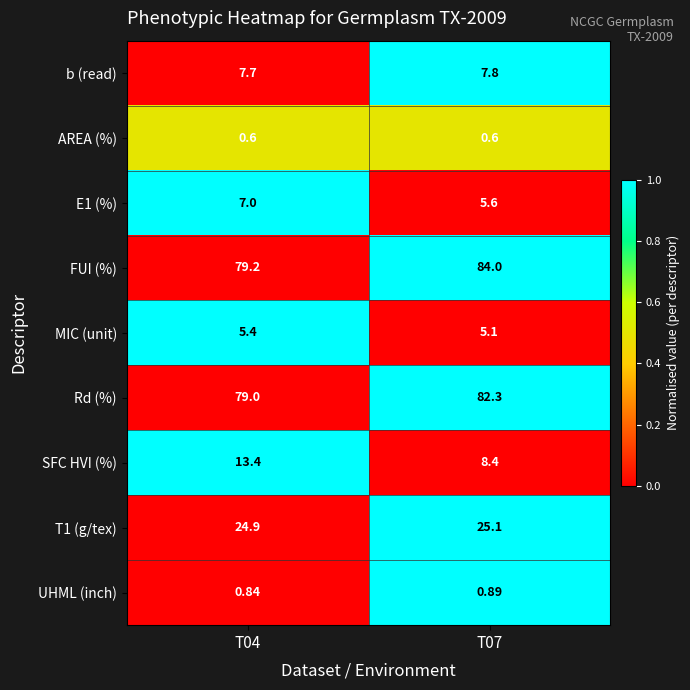

Which series has the largest range (max minus min)?

SFC HVI (%)